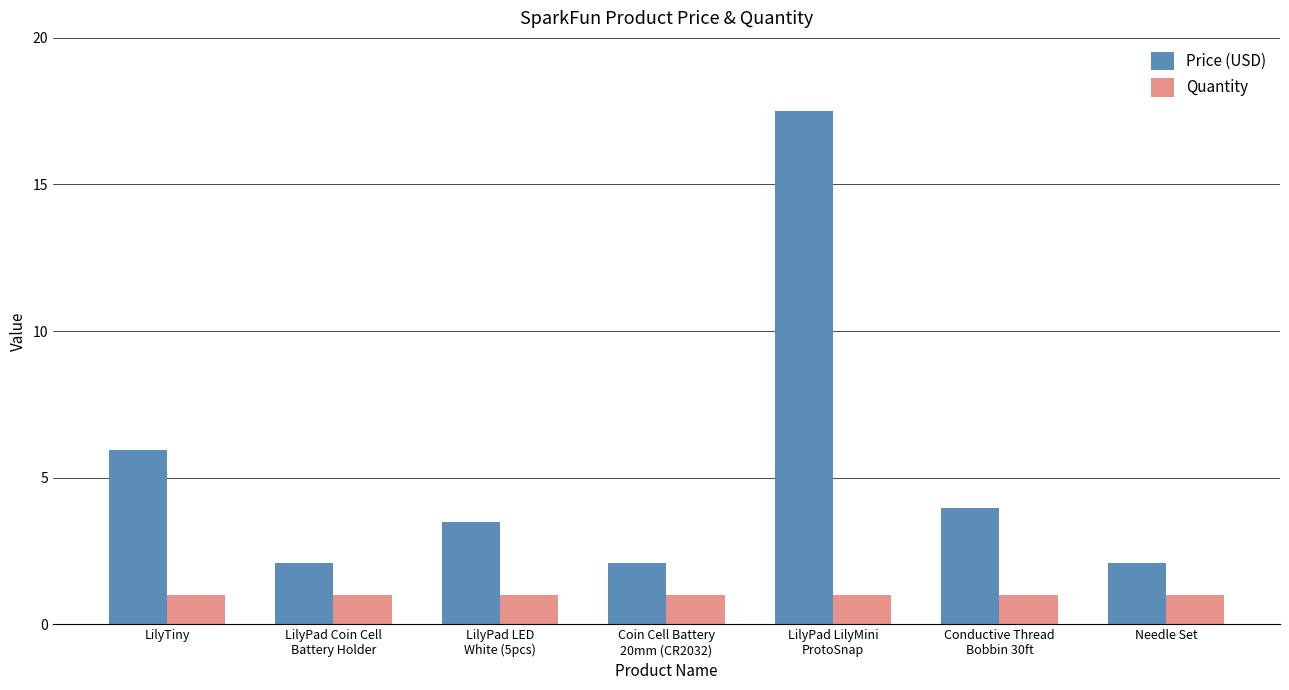

What is the sum of all Quantity values?

7.0